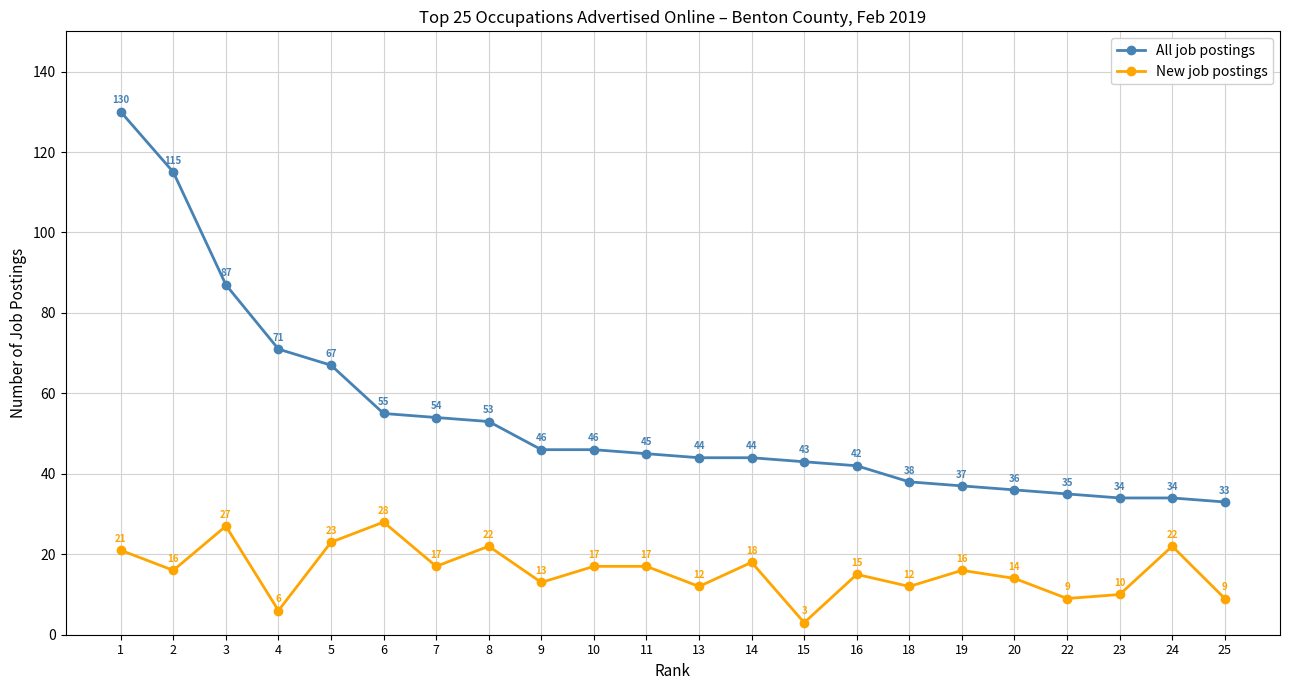

The value of New job postings at 20 is 20. True or false?

False